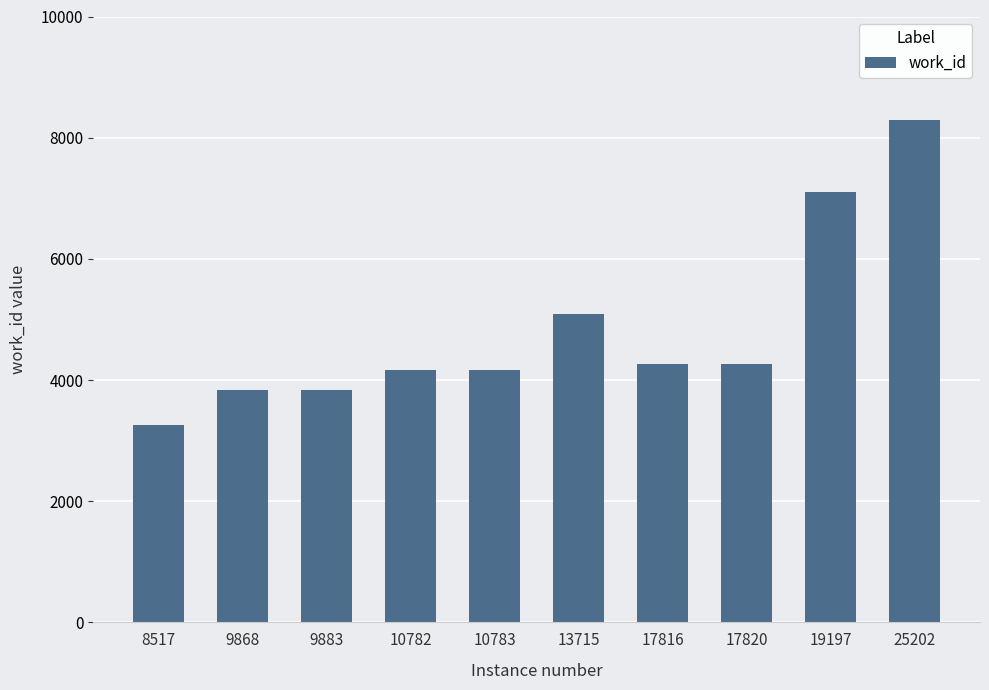

What is the ratio of the value at 13715 to the value at 10782?

1.2